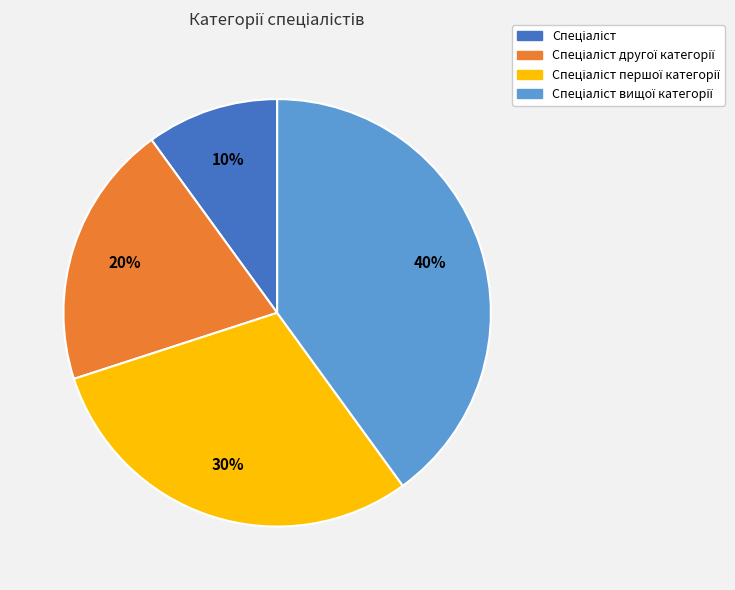

To the nearest percent, what is the difference between the largest and smallest slice percentages?

30%